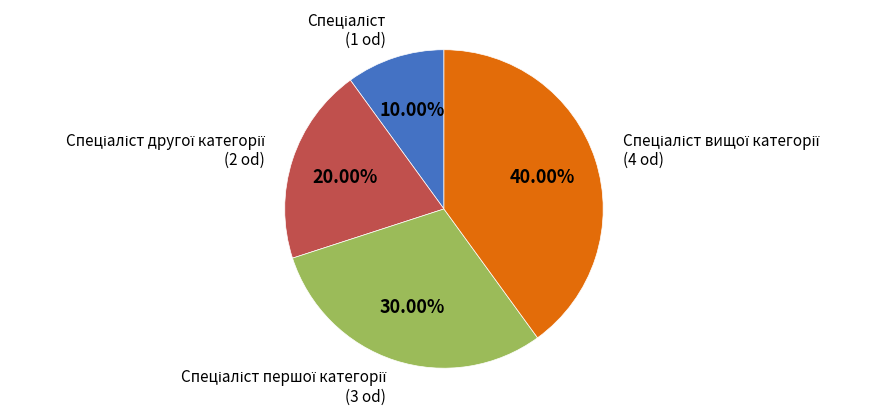

How many slices are in this pie chart?

4